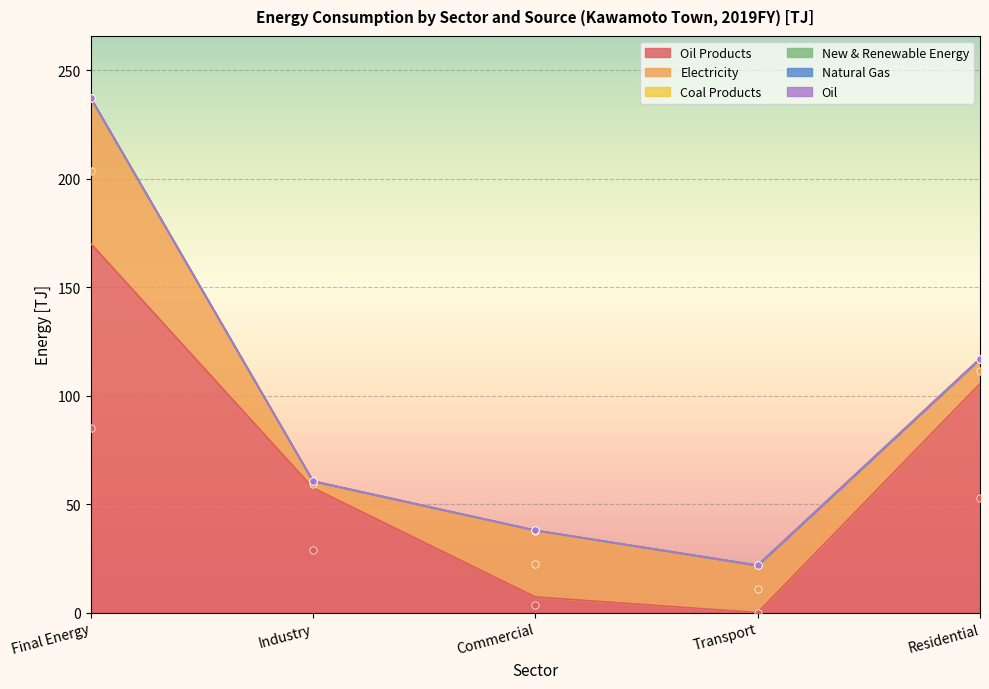

What is the total value across all series at Final Energy?

237.3